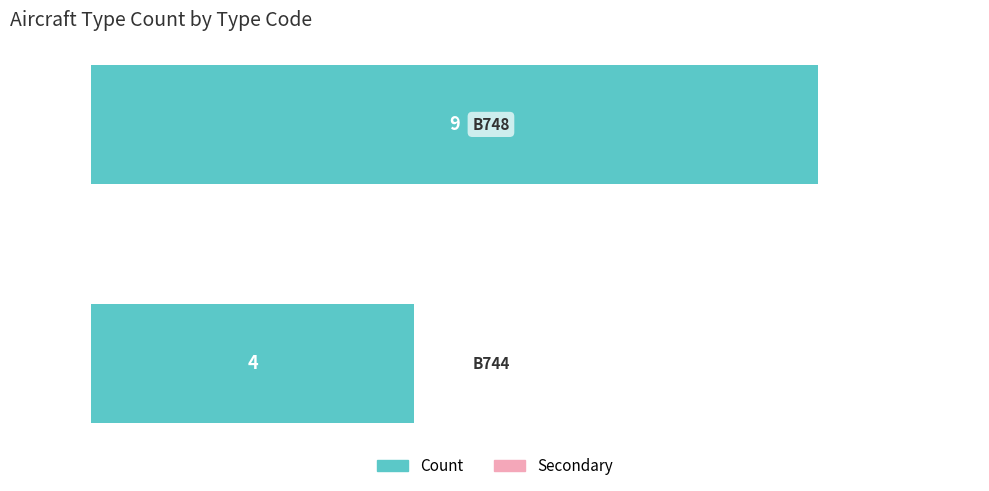

What is the maximum value shown in the chart?

9